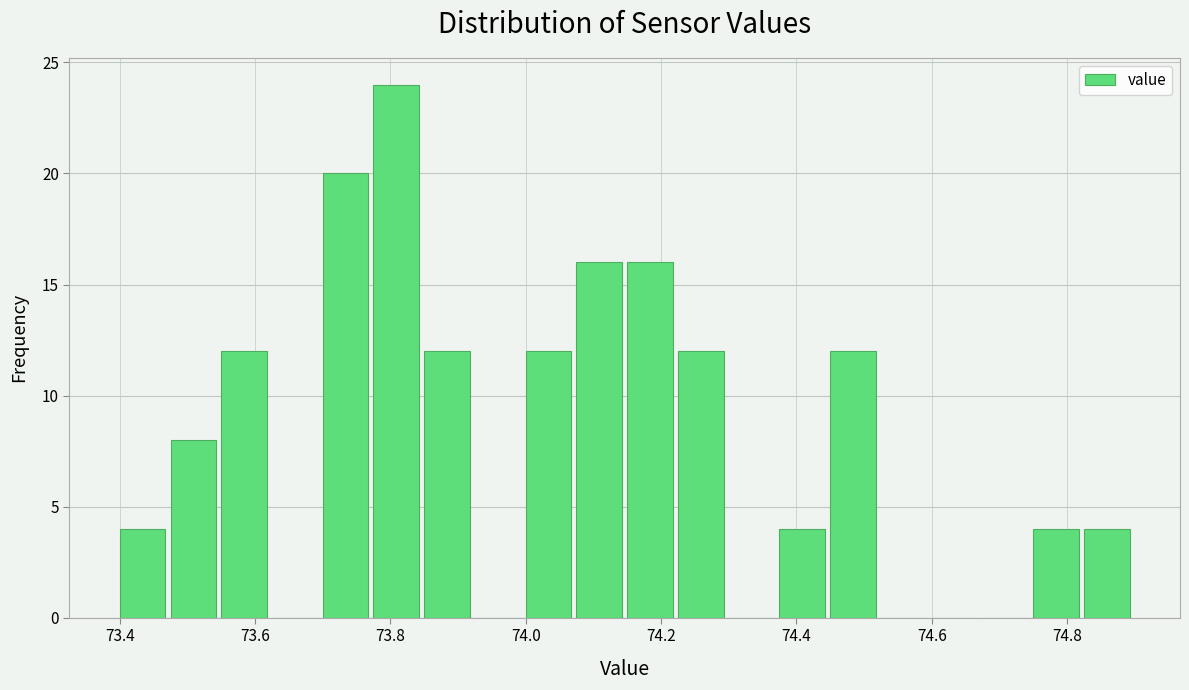

Read against the x-axis, roughly where is the centre of the tallest bar?

73.80